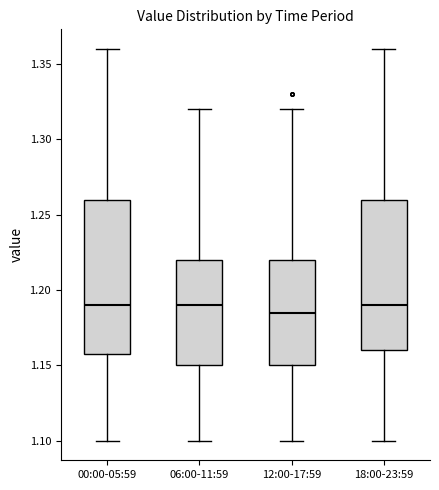

Reading left to right, transcribe this box plot: for each box, give where its median line is, the range the box spans, and where its two whiskers end, as read against the y-axis. The values are not printed on the chart, so give them approximately, as read against the axis.

00:00-05:59: median 1.190, box 1.160 to 1.260, whiskers 1.100 to 1.360
06:00-11:59: median 1.190, box 1.150 to 1.220, whiskers 1.100 to 1.320
12:00-17:59: median 1.185, box 1.150 to 1.220, whiskers 1.100 to 1.320
18:00-23:59: median 1.190, box 1.160 to 1.260, whiskers 1.100 to 1.360